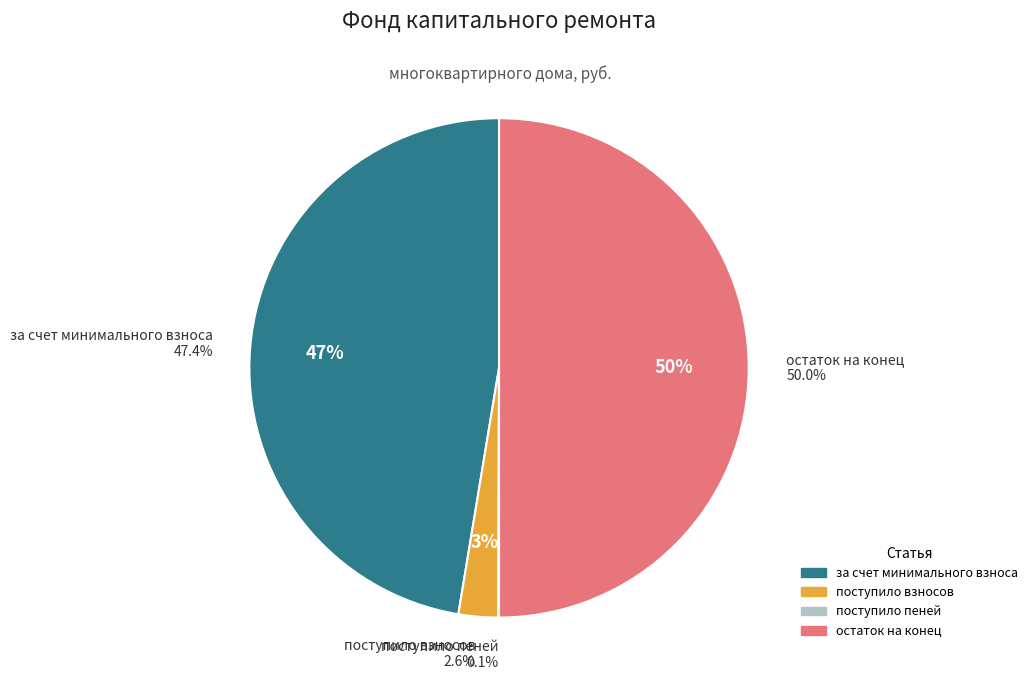

Which slice is the largest?

остаток на конец